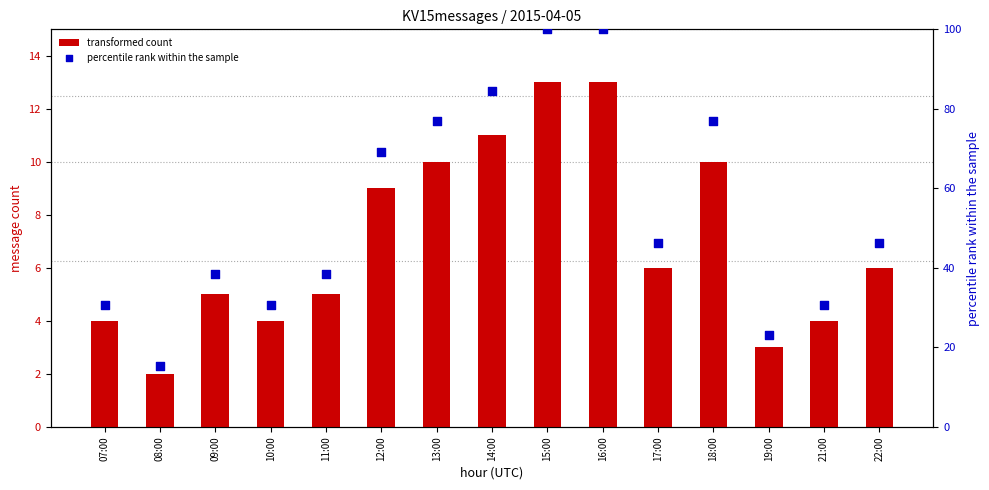

Which series reaches the minimum Y coordinate?

col_3